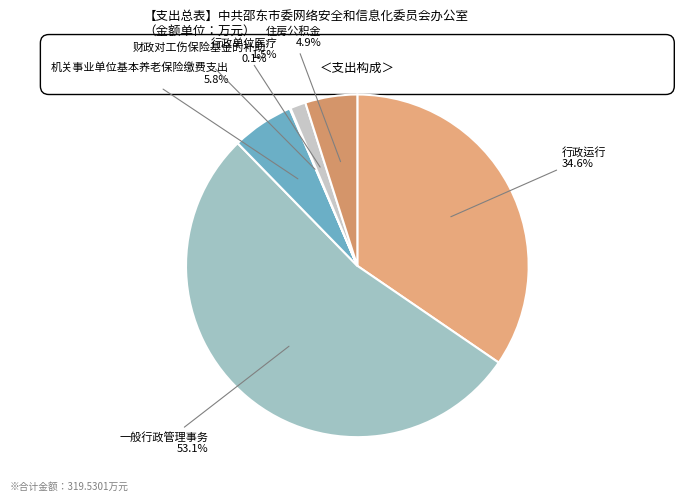

True or false: 机关事业单位基本养老保险缴费支出 accounts for 1% of the total.

False